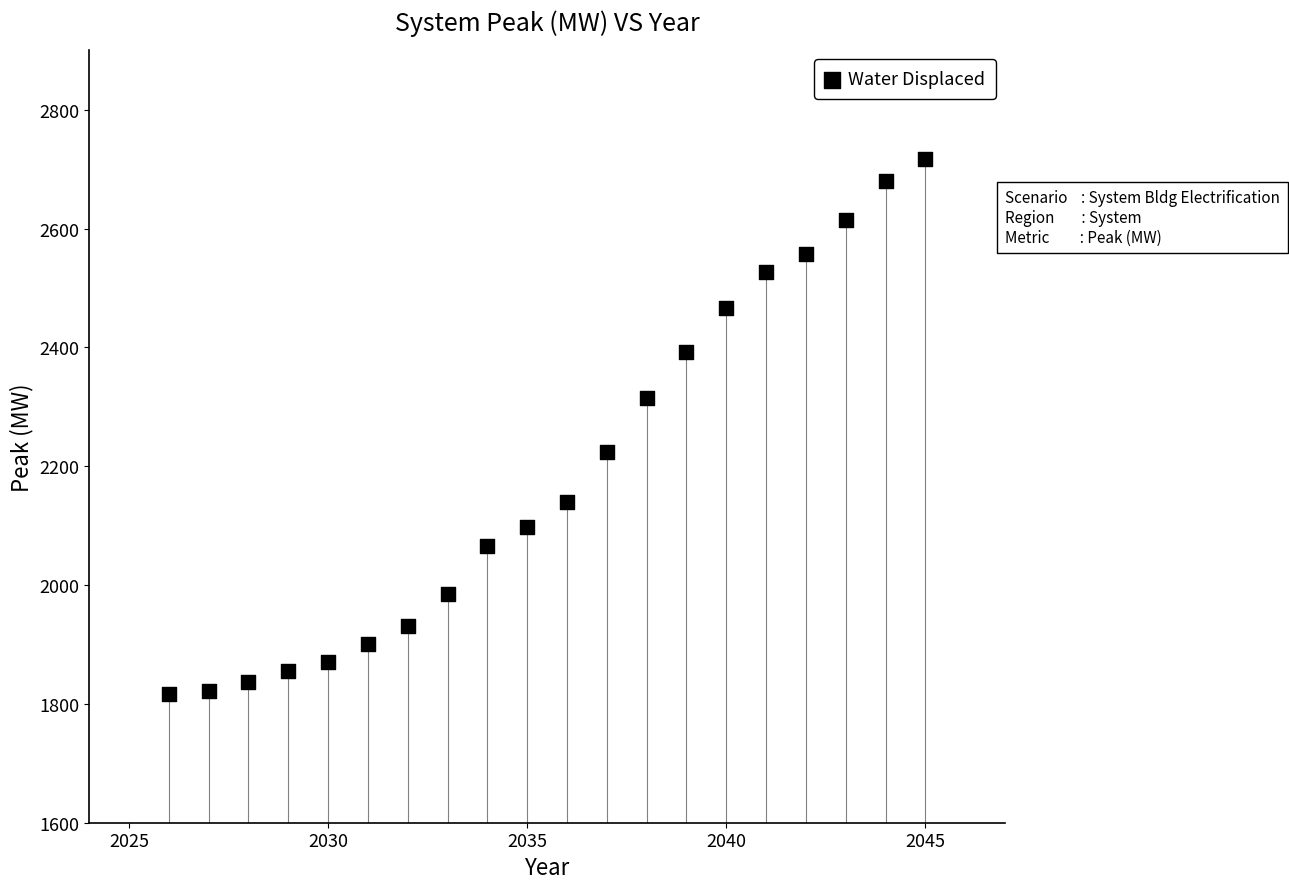

What is the range of X values (max minus min)?

19.0